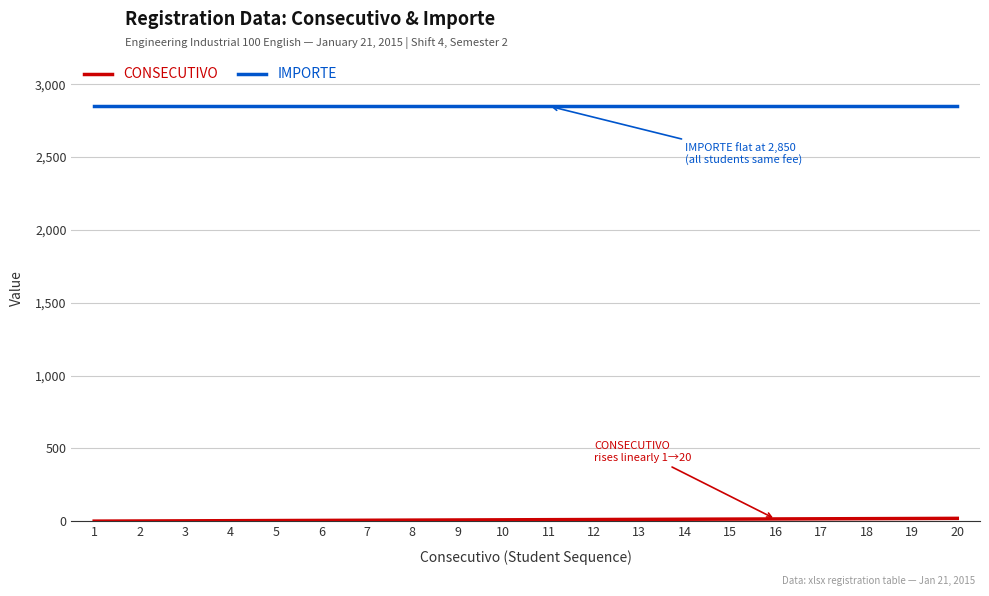

What is the difference between the highest and lowest values at 11?

2839